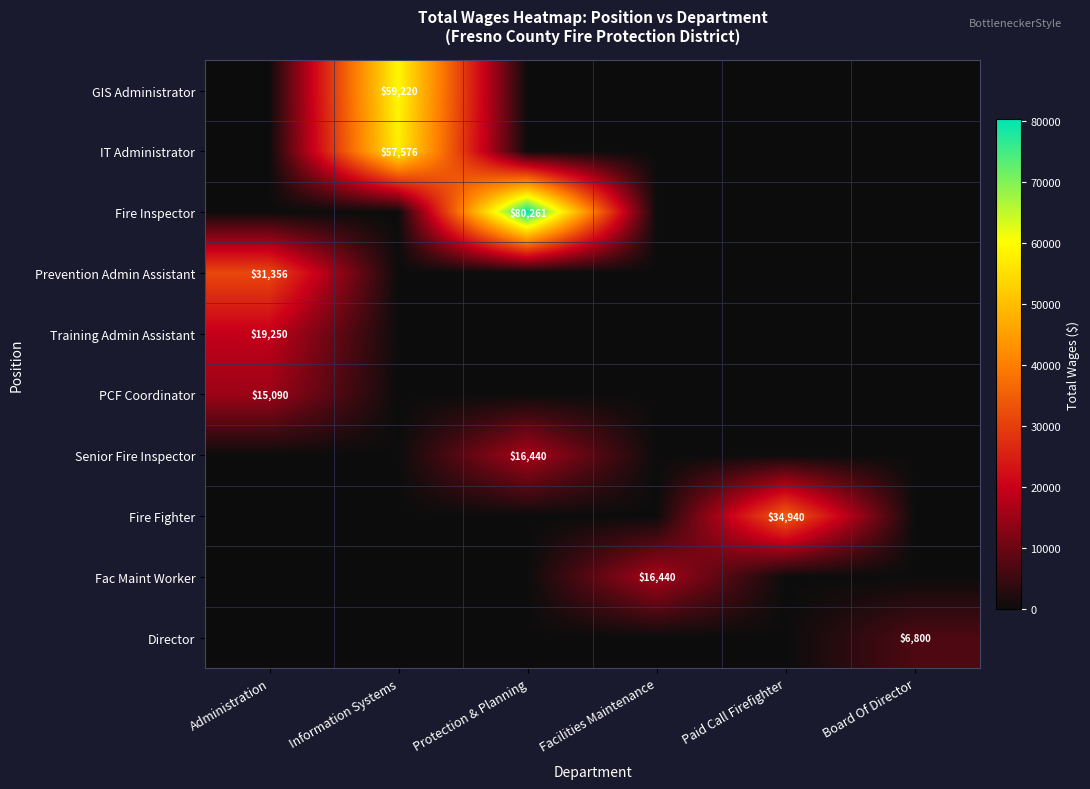

The Senior Fire Inspector series shows 4280 at Protection & Planning. True or false?

False